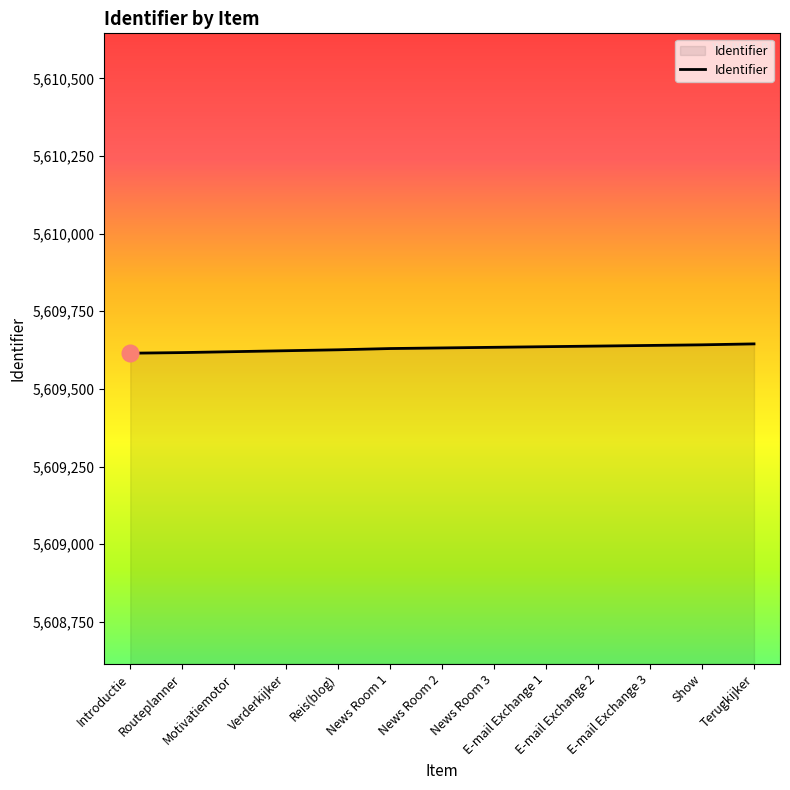

What is the smallest value displayed?

5609615